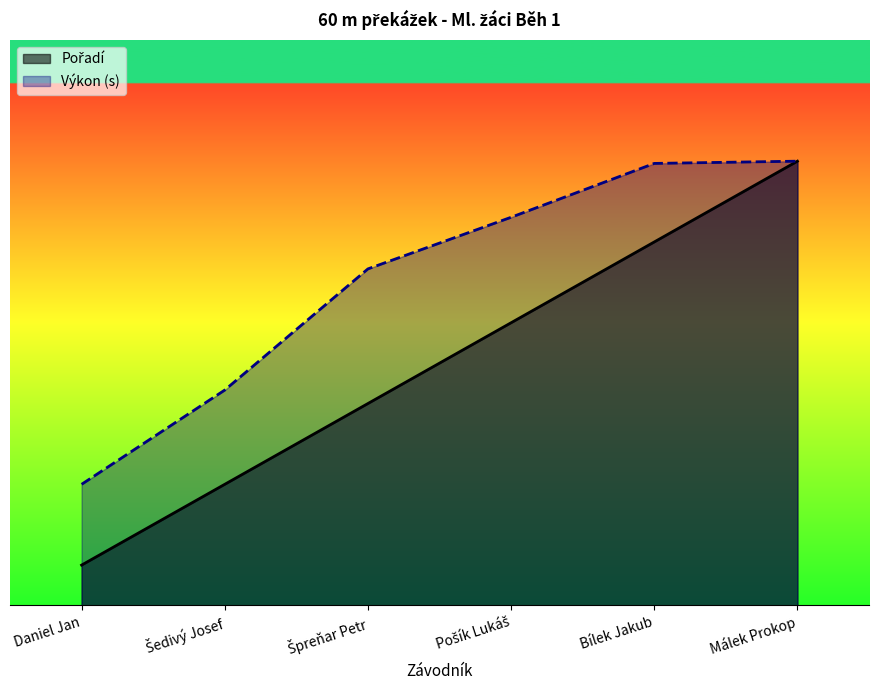

True or false: Výkon has a value of 7.5 at Šedivý Josef.

False